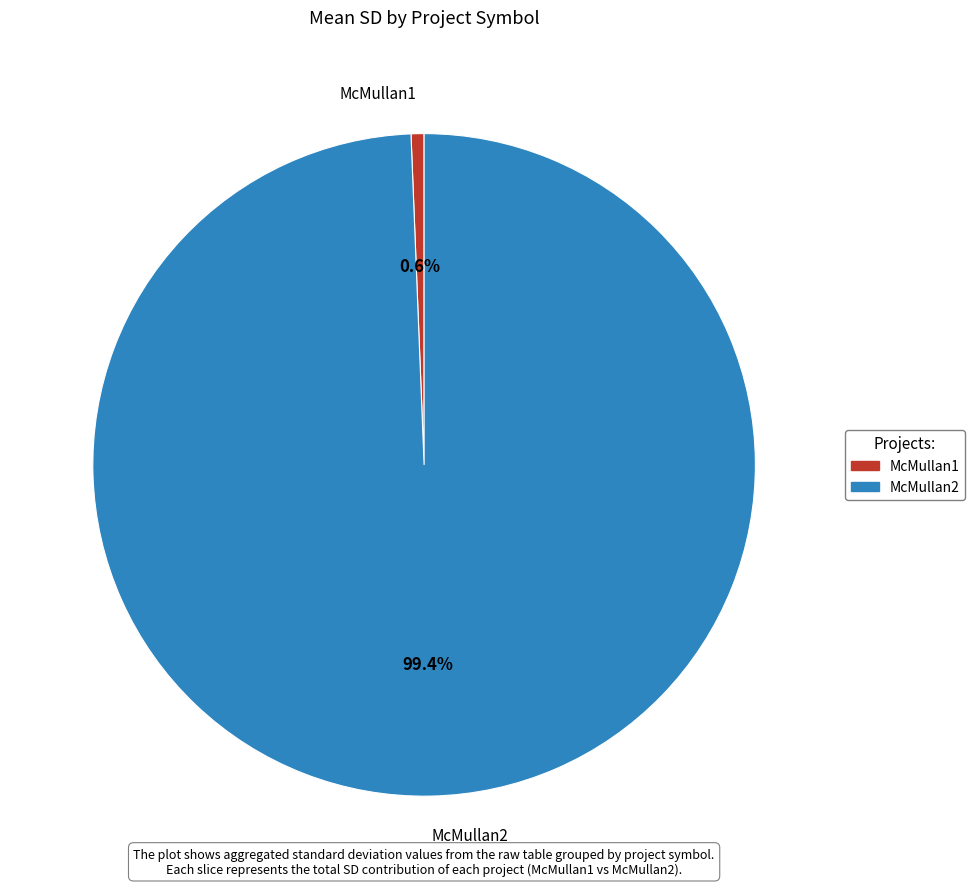

Between McMullan1 and McMullan2, which is larger?

McMullan2